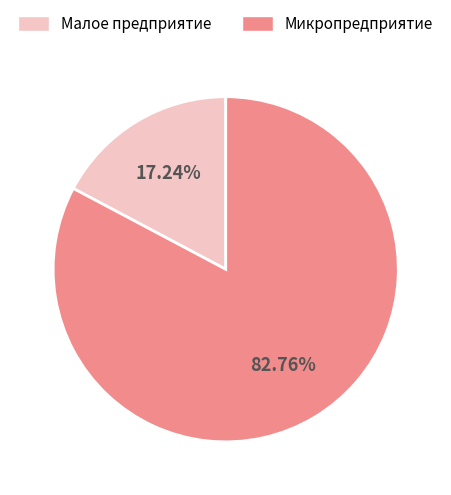

Does Малое предприятие represent more than half of the total?

No